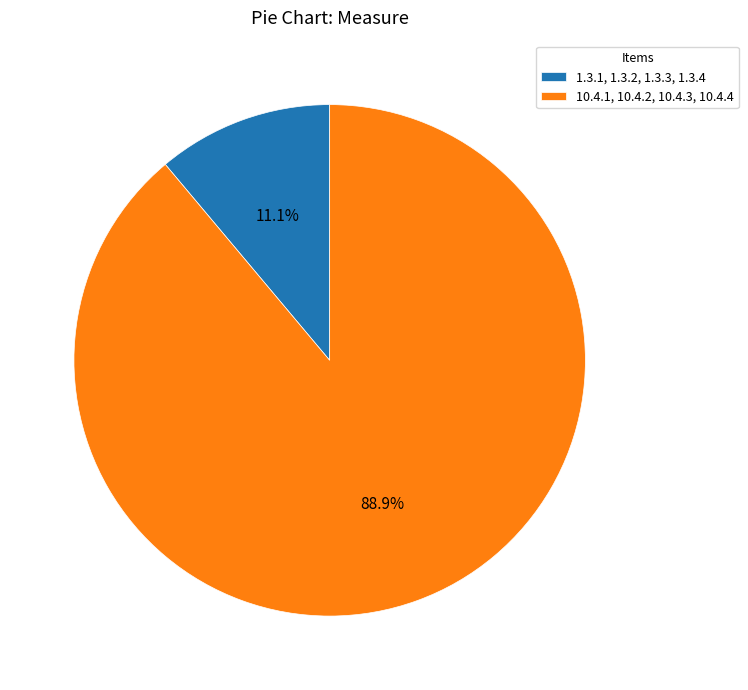

To the nearest percent, what is the combined percentage of 10.4.1, 10.4.2, 10.4.3, 10.4.4 and 1.3.1, 1.3.2, 1.3.3, 1.3.4?

100%